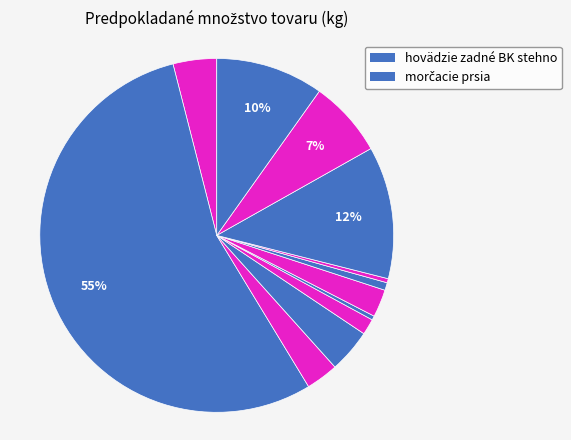

How many slices are in this pie chart?

12